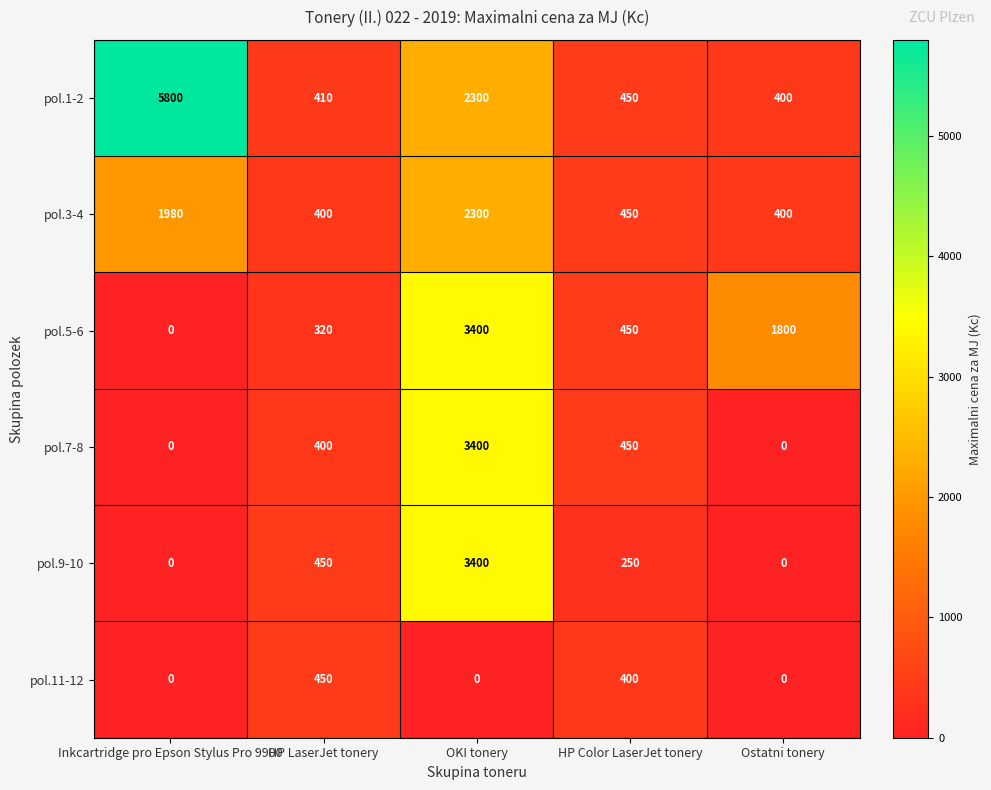

Reading left to right, transcribe all the data shown in this chart.

pol.1-2: Inkcartridge pro Epson Stylus Pro 9900=5800	HP LaserJet tonery=410	OKI tonery=2300	HP Color LaserJet tonery=450	Ostatni tonery=400
pol.3-4: Inkcartridge pro Epson Stylus Pro 9900=1980	HP LaserJet tonery=400	OKI tonery=2300	HP Color LaserJet tonery=450	Ostatni tonery=400
pol.5-6: Inkcartridge pro Epson Stylus Pro 9900=0	HP LaserJet tonery=320	OKI tonery=3400	HP Color LaserJet tonery=450	Ostatni tonery=1800
pol.7-8: Inkcartridge pro Epson Stylus Pro 9900=0	HP LaserJet tonery=400	OKI tonery=3400	HP Color LaserJet tonery=450	Ostatni tonery=0
pol.9-10: Inkcartridge pro Epson Stylus Pro 9900=0	HP LaserJet tonery=450	OKI tonery=3400	HP Color LaserJet tonery=250	Ostatni tonery=0
pol.11-12: Inkcartridge pro Epson Stylus Pro 9900=0	HP LaserJet tonery=450	OKI tonery=0	HP Color LaserJet tonery=400	Ostatni tonery=0